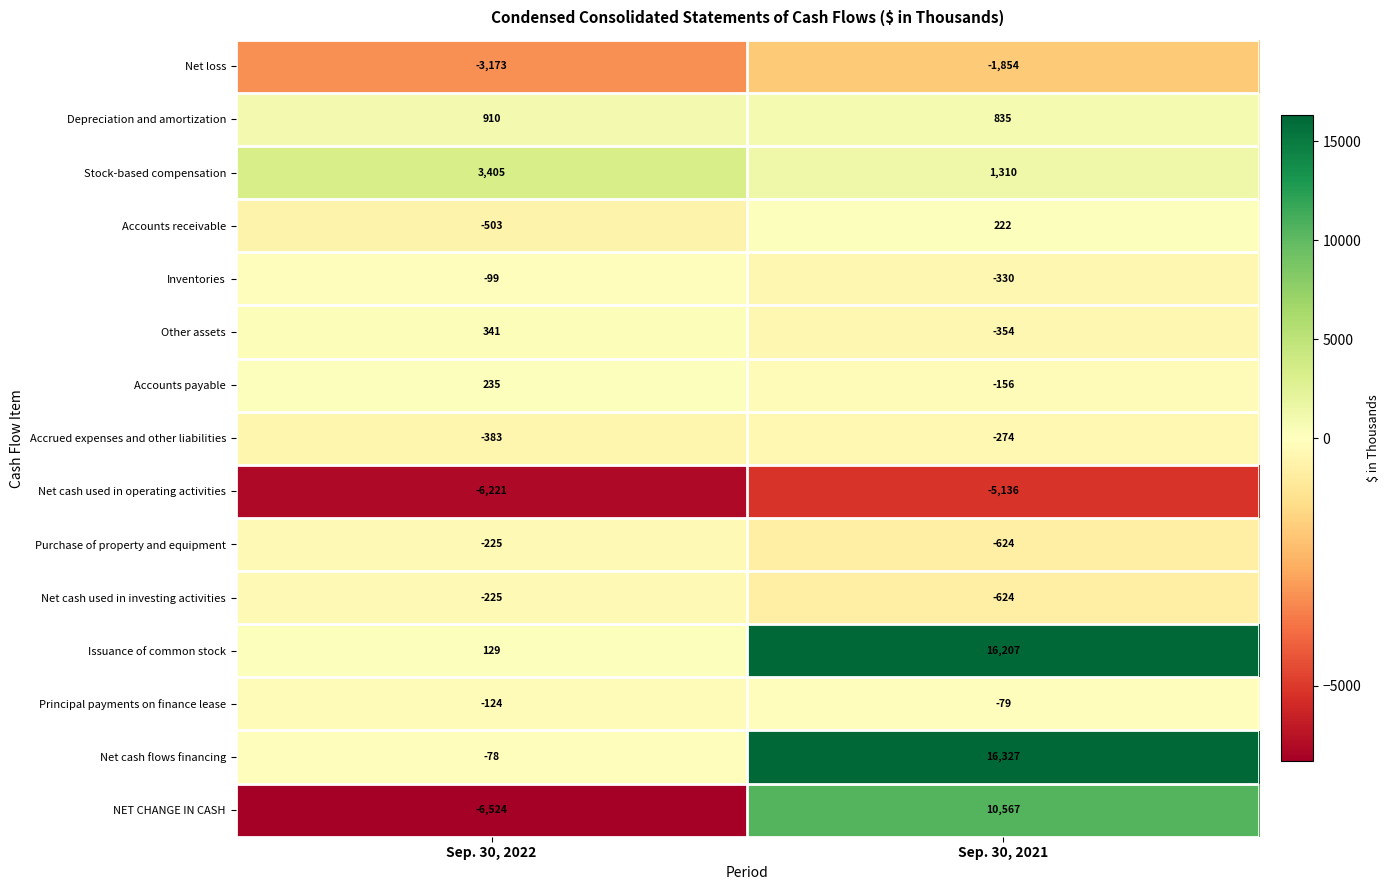

What is the difference between the maximum and minimum values in the Accounts receivable series?

725